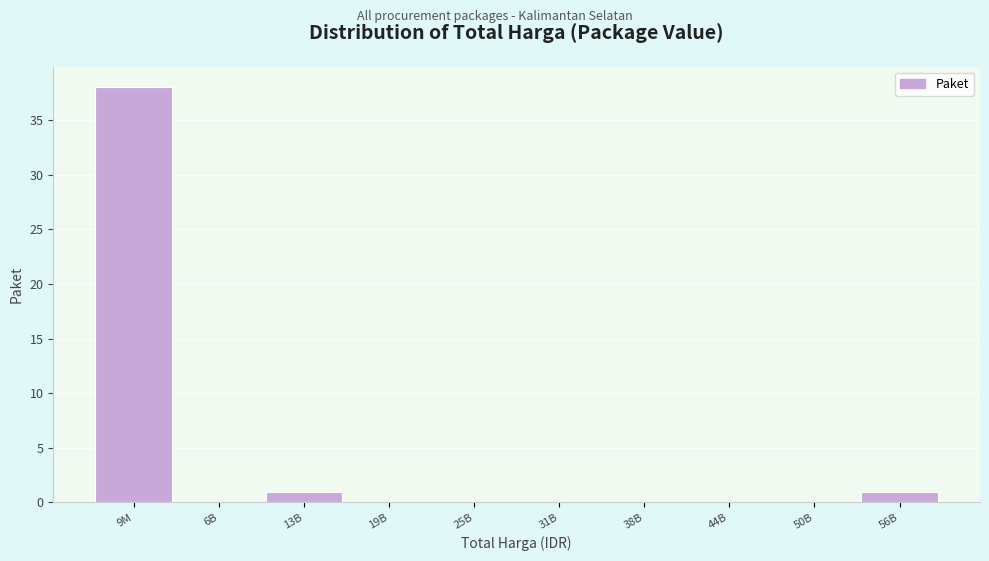

Reading left to right, list all the values displayed in this chart.

9M=38	6B=0	13B=1	19B=0	25B=0	31B=0	38B=0	44B=0	50B=0	56B=1